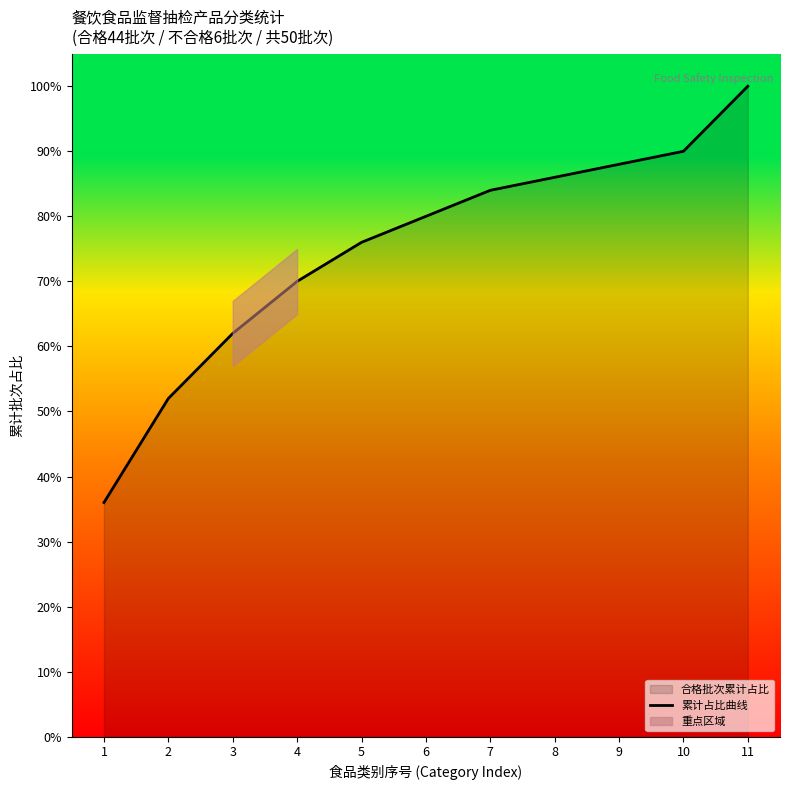

Where does the data first go above 80?

7